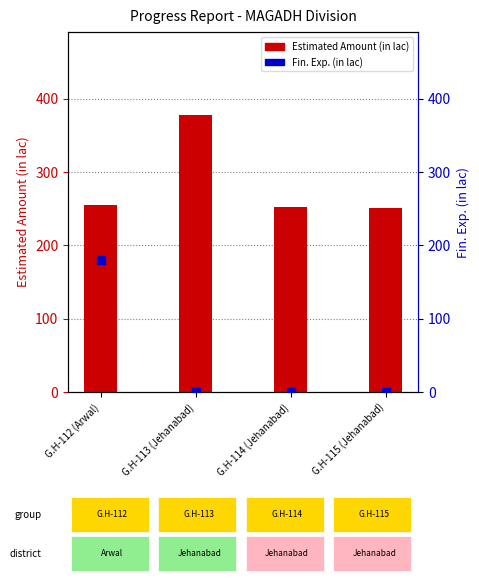

Which series reaches the minimum Y coordinate?

Fin. Exp. (in lac)